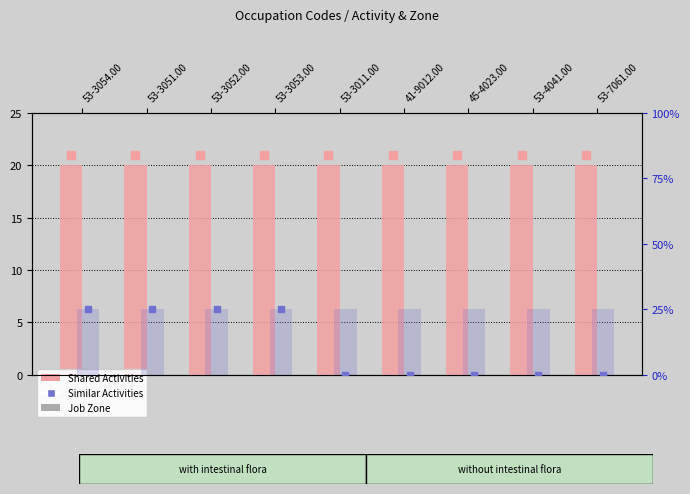

At how many categories does at least one series exceed 2?

9